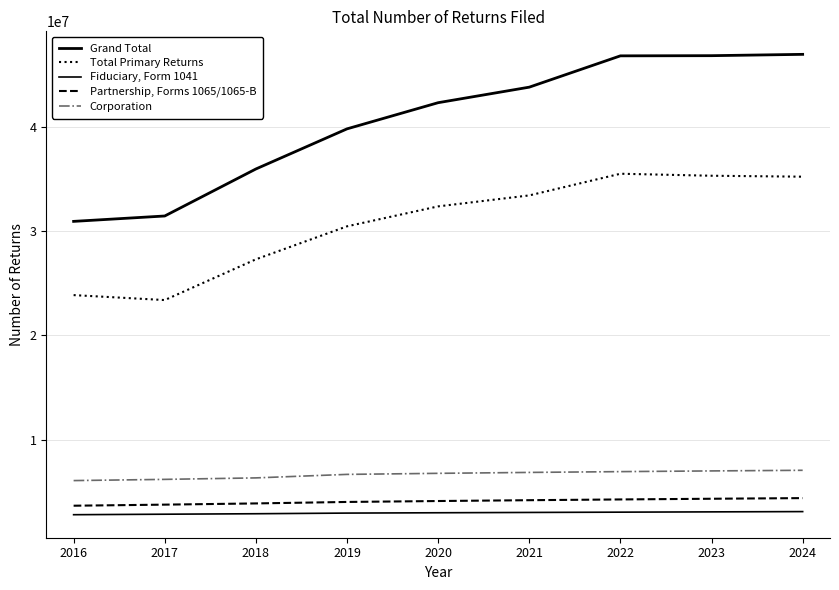

Is this an area chart (filled region under the line)?

No